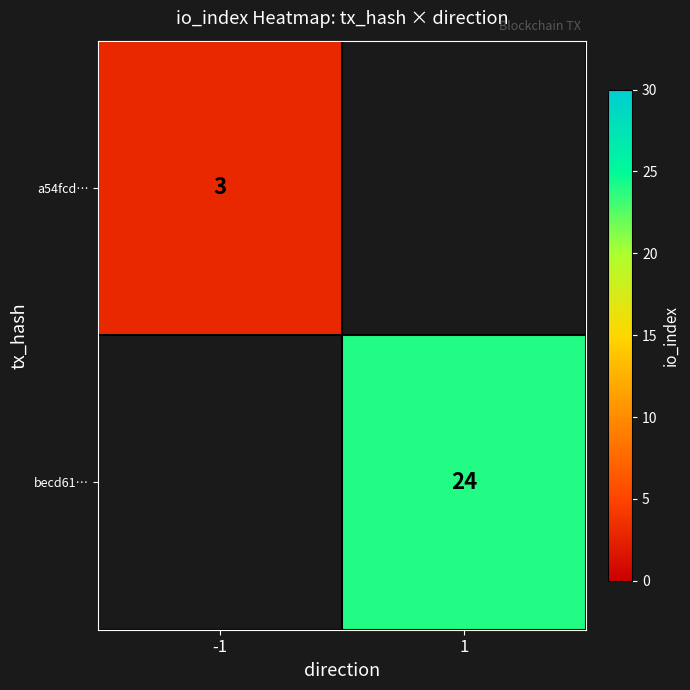

The a54fcd… series shows 2 at -1. True or false?

False